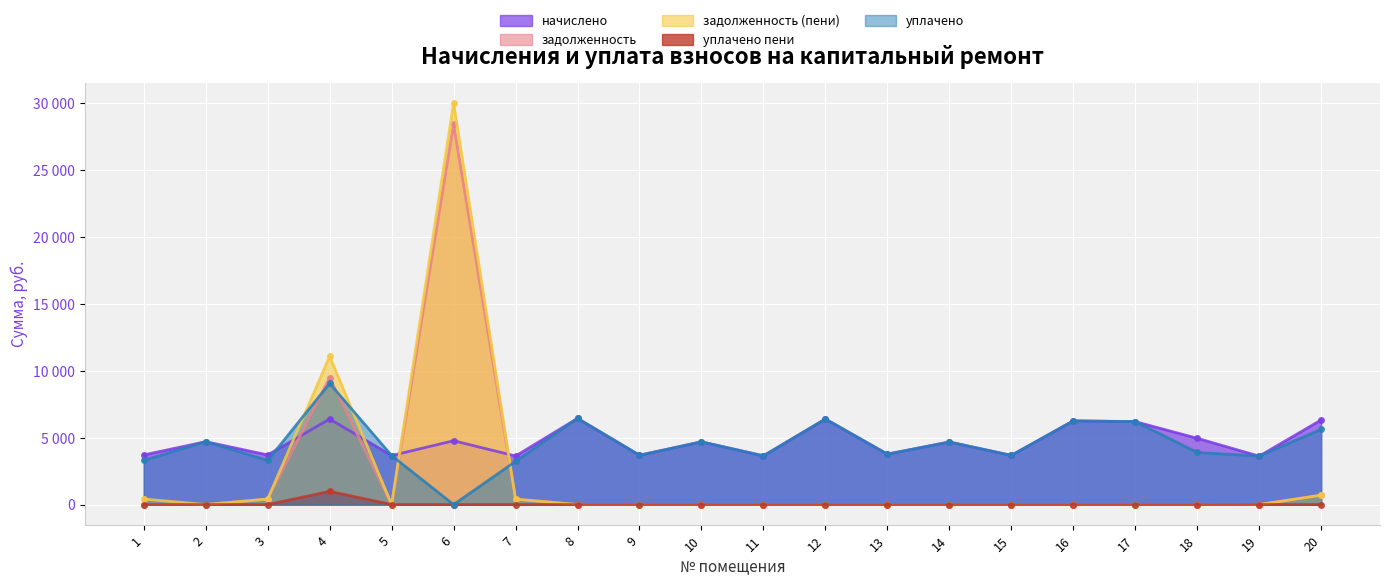

Where is the first local maximum for уплачено?

2